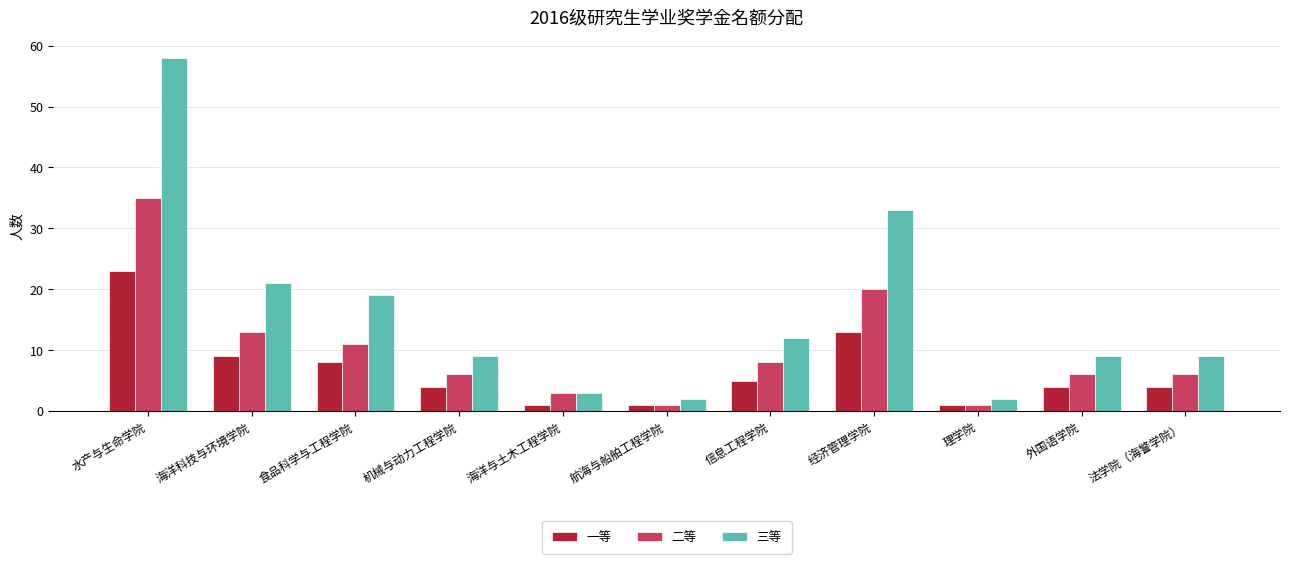

What is the difference between the maximum and second lowest values in the 二等 series?

34